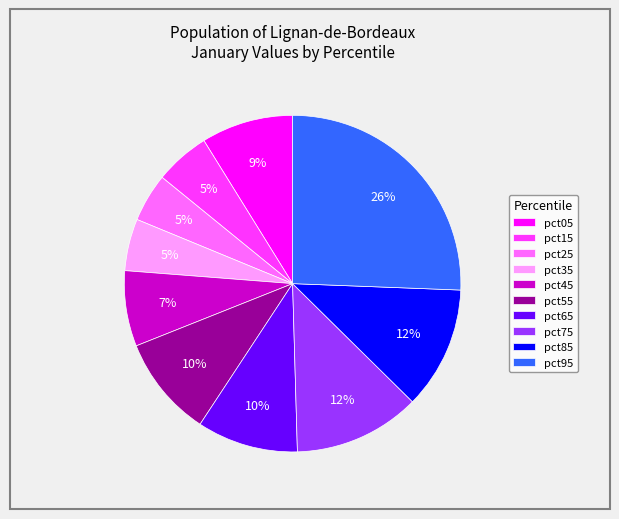

How many slices are in this pie chart?

10